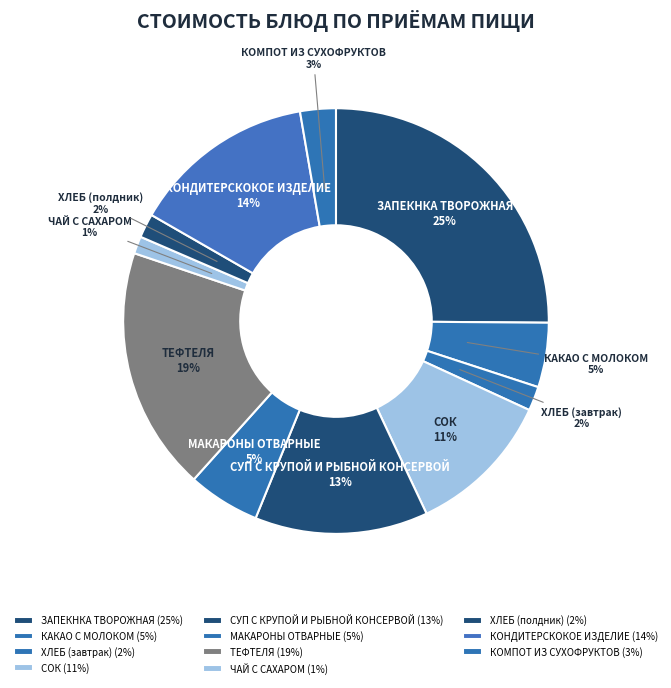

Count the number of slices in the pie.

11